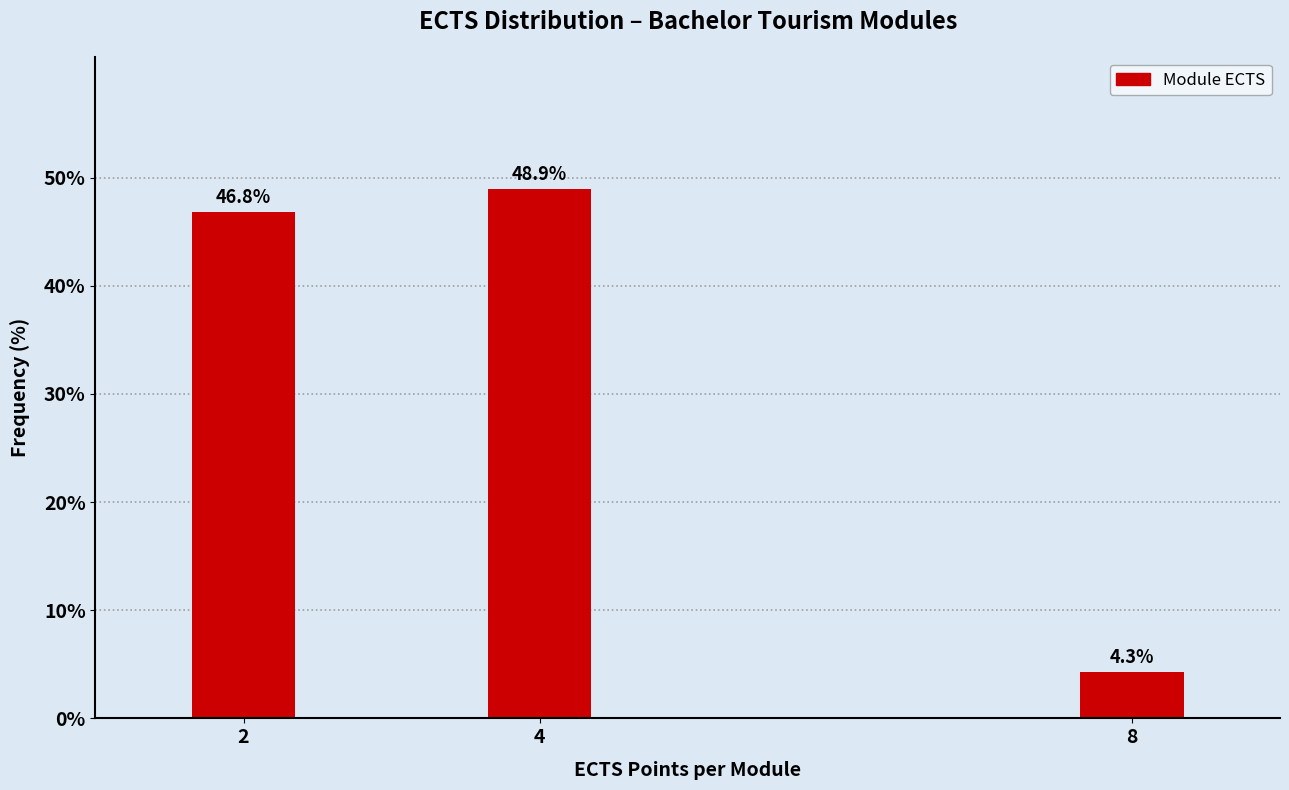

Reading left to right, list all the values displayed in this chart.

46.8	48.9	4.3